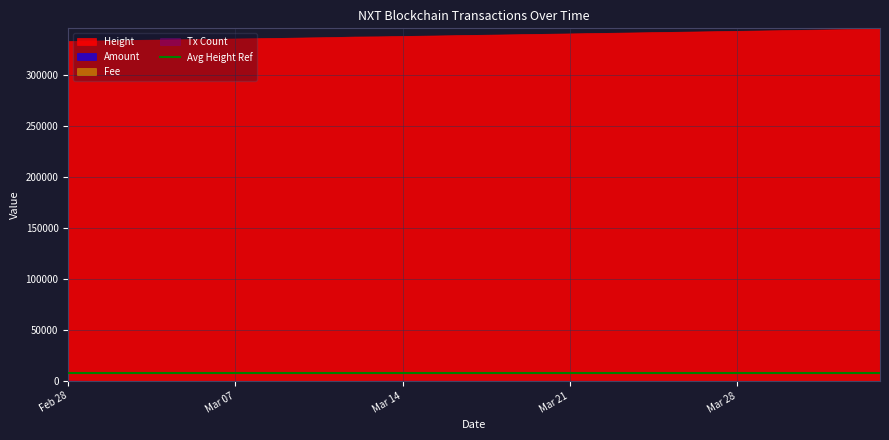

The Fee series shows 1.0 at 2017-04-03. True or false?

True